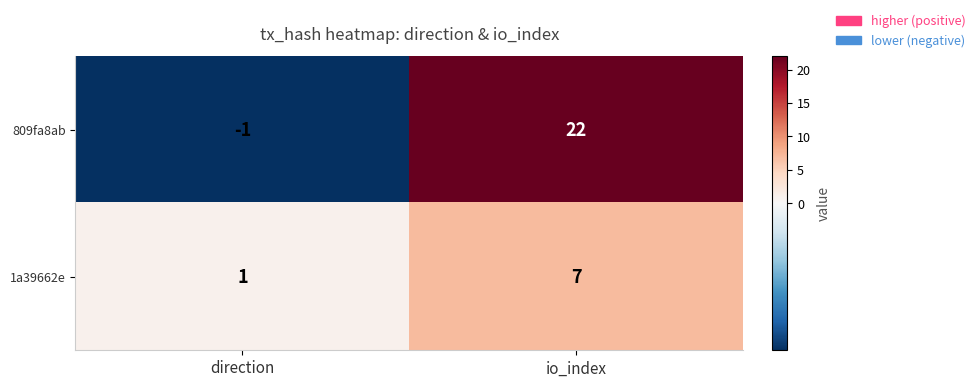

What is the minimum value shown in the chart?

-1